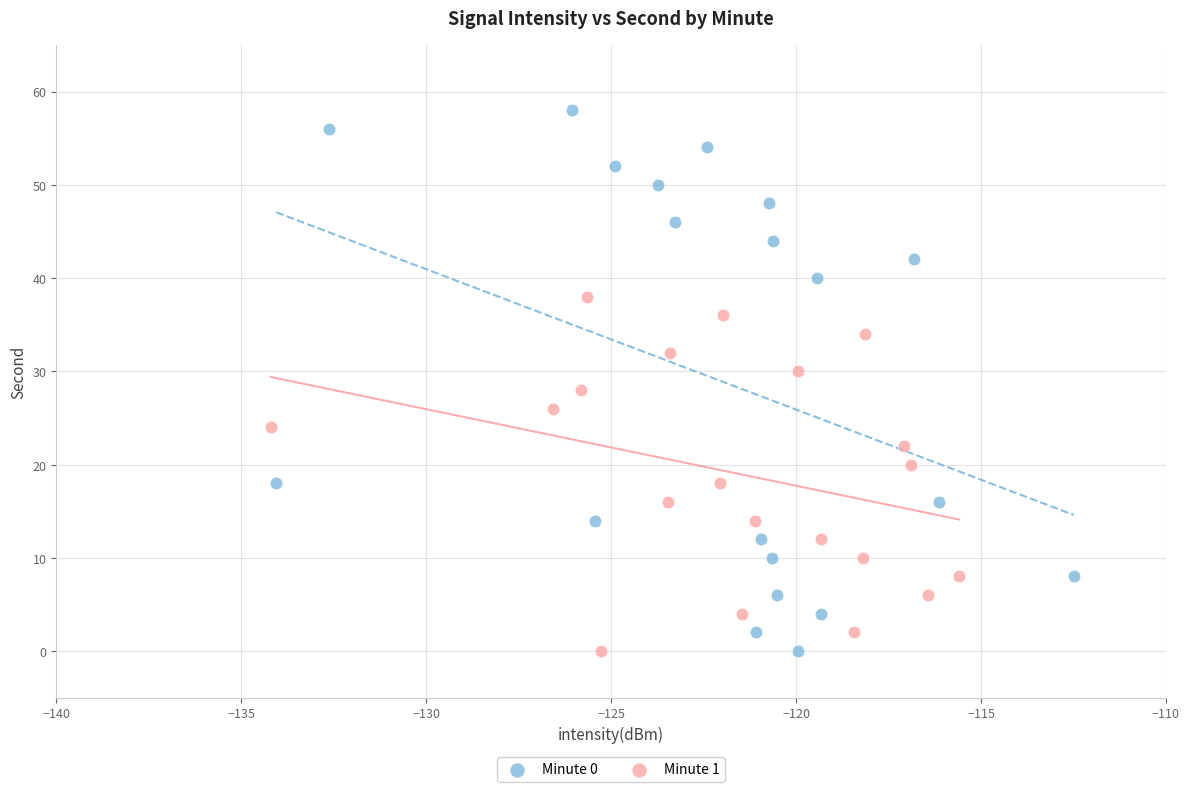

Which series has the largest Y range (max minus min)?

Minute 0